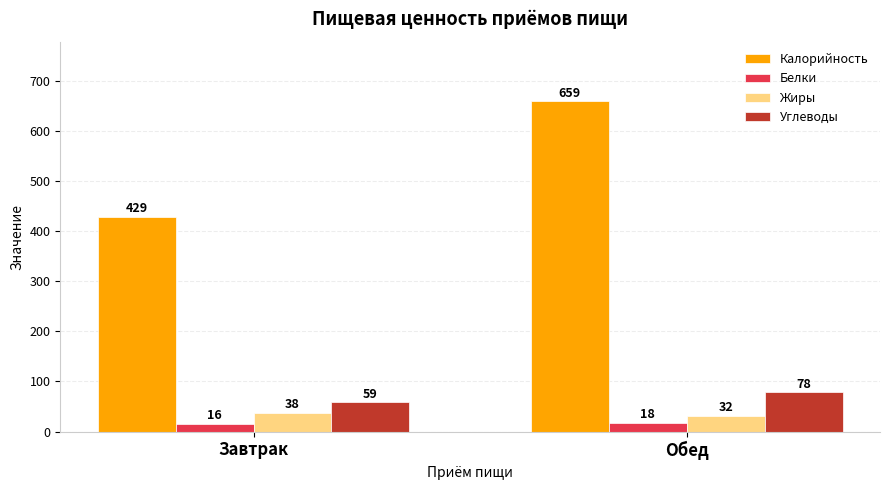

What are all the series names shown in the legend?

Калорийность, Белки, Жиры, Углеводы